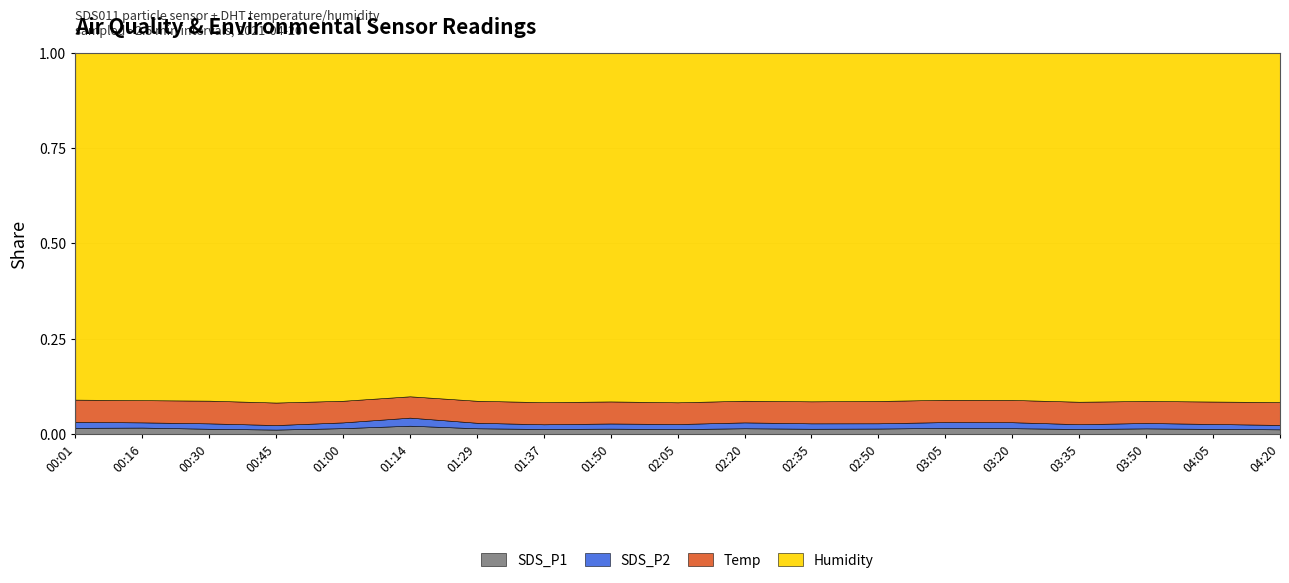

What is the average value of the Humidity series?

94.9